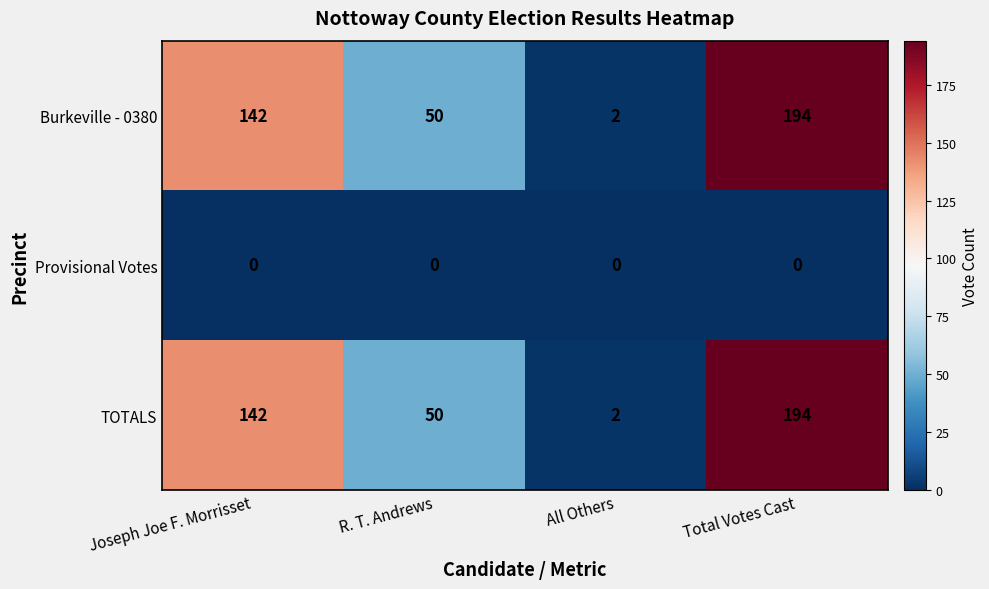

Where is Burkeville - 0380 nearest to the value 98?

Joseph Joe F. Morrisset